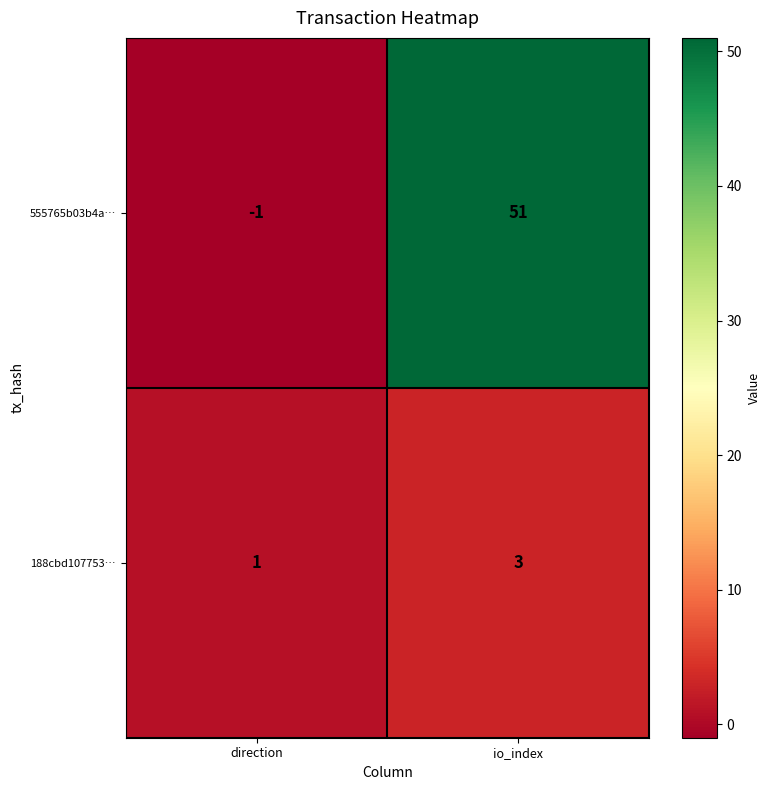

The 555765b03b4a… series shows -1 at direction. True or false?

True